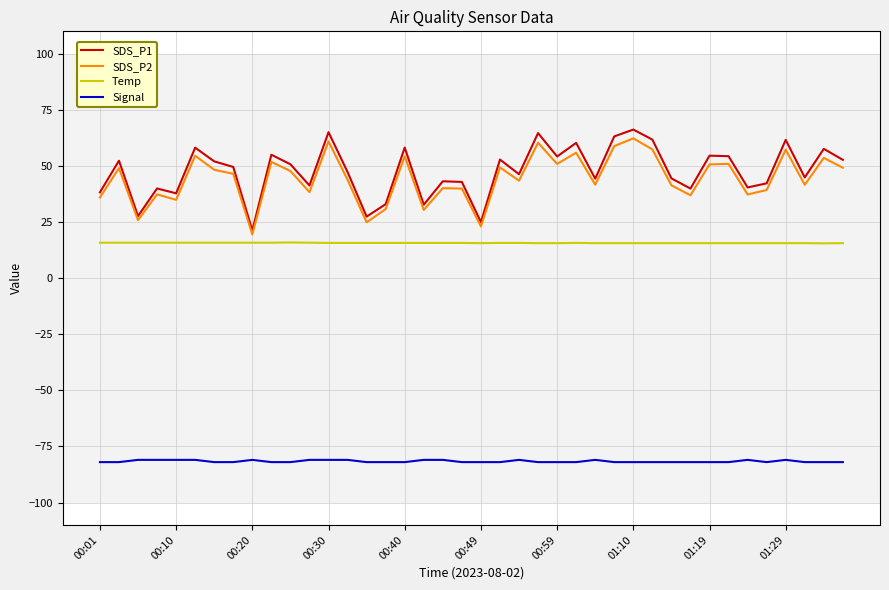

True or false: SDS_P1 and Temp cross at least once.

False